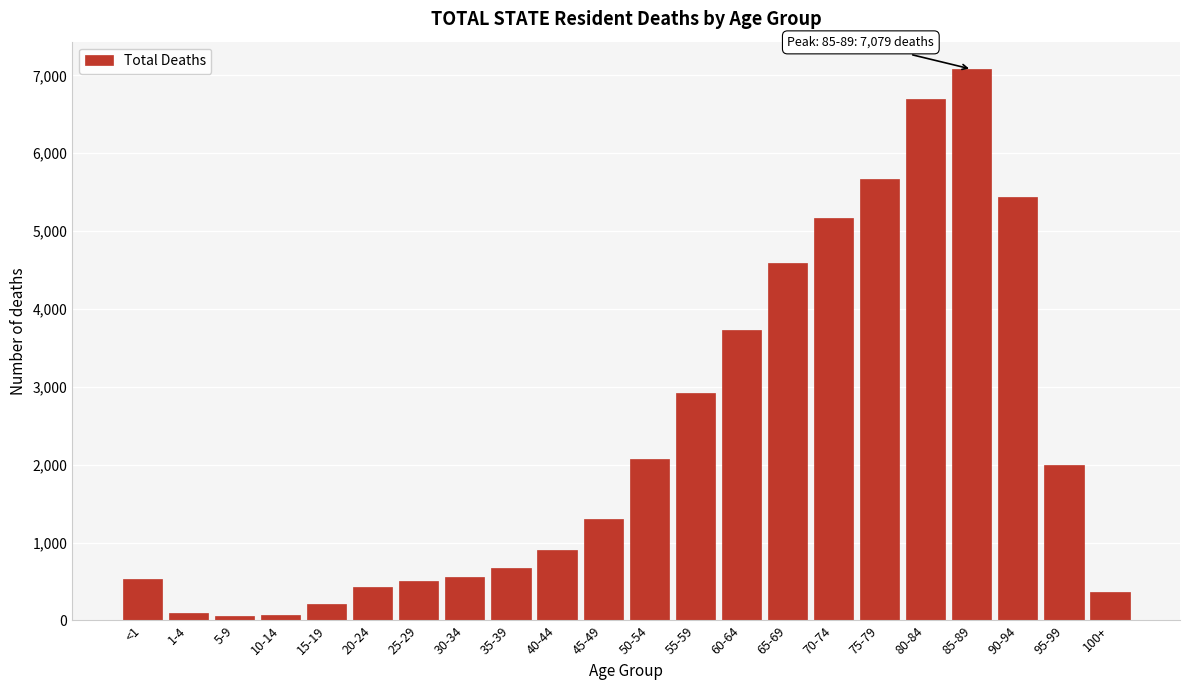

What is the difference between the maximum and minimum values?

7021